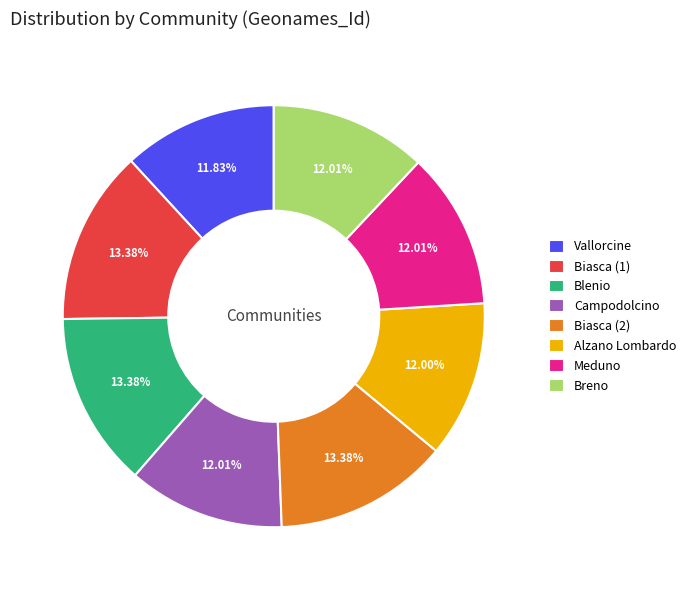

Approximately how many times larger is the value at Biasca (2) compared to Campodolcino?

1.1